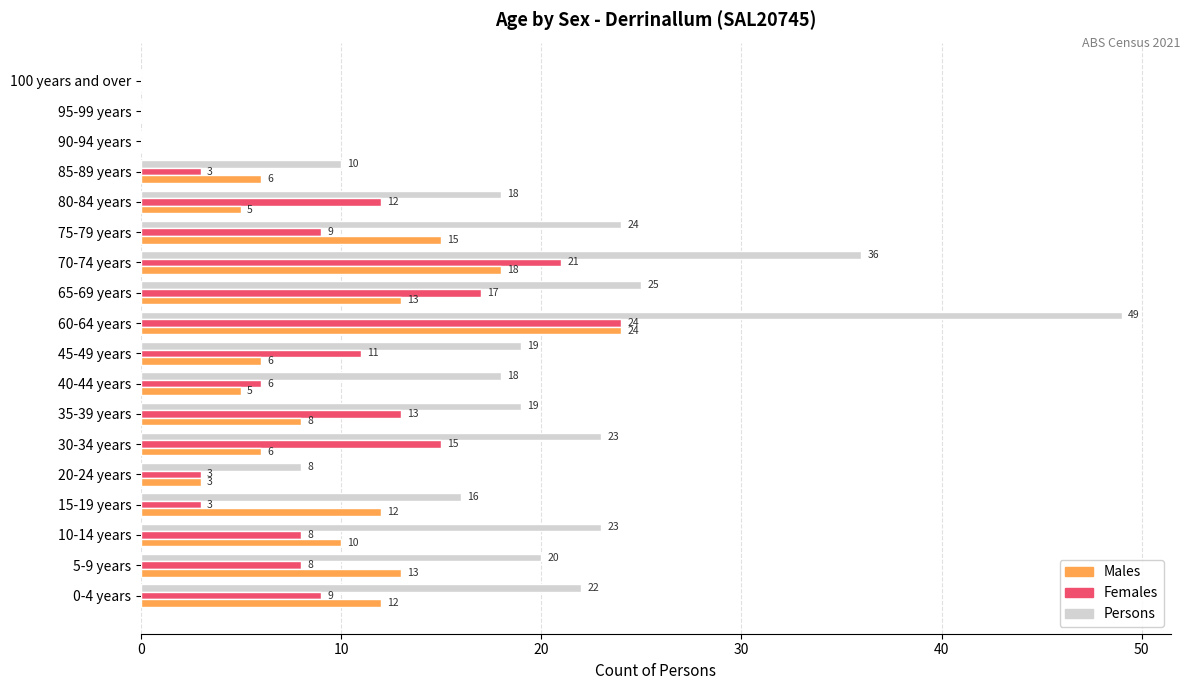

Which label corresponds to the largest value in the chart?

60-64 years